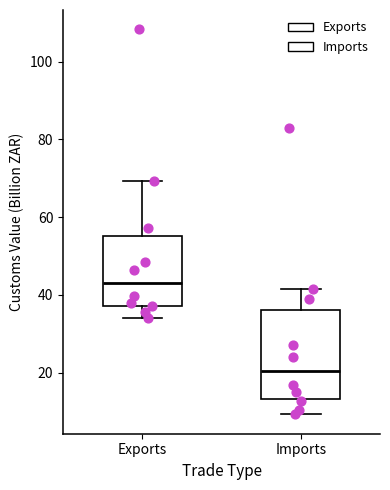

Comparing the boxes themselves (not the whiskers), which one is the tallest?

Imports